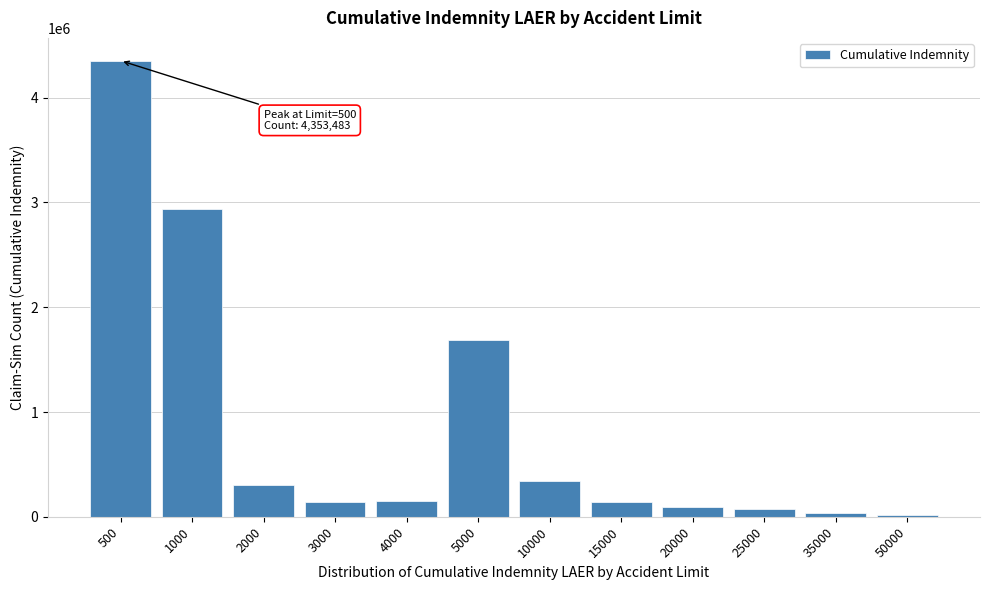

What is the sum of all values?

10282248